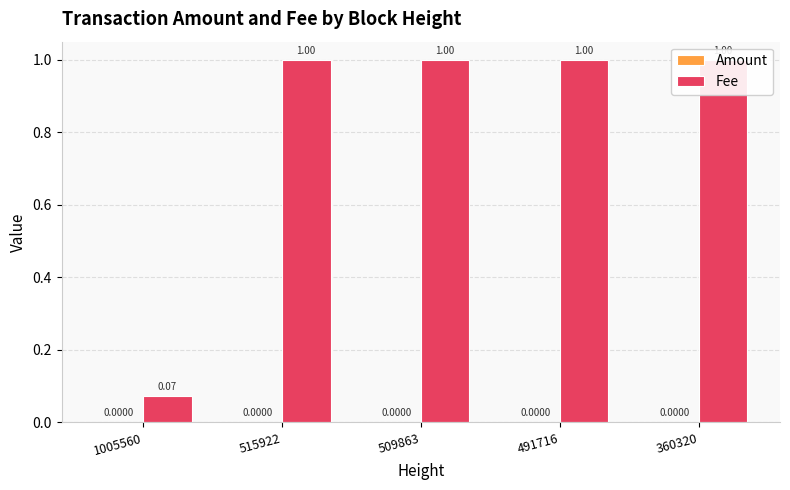

At which label is Amount closest to 0?

515922